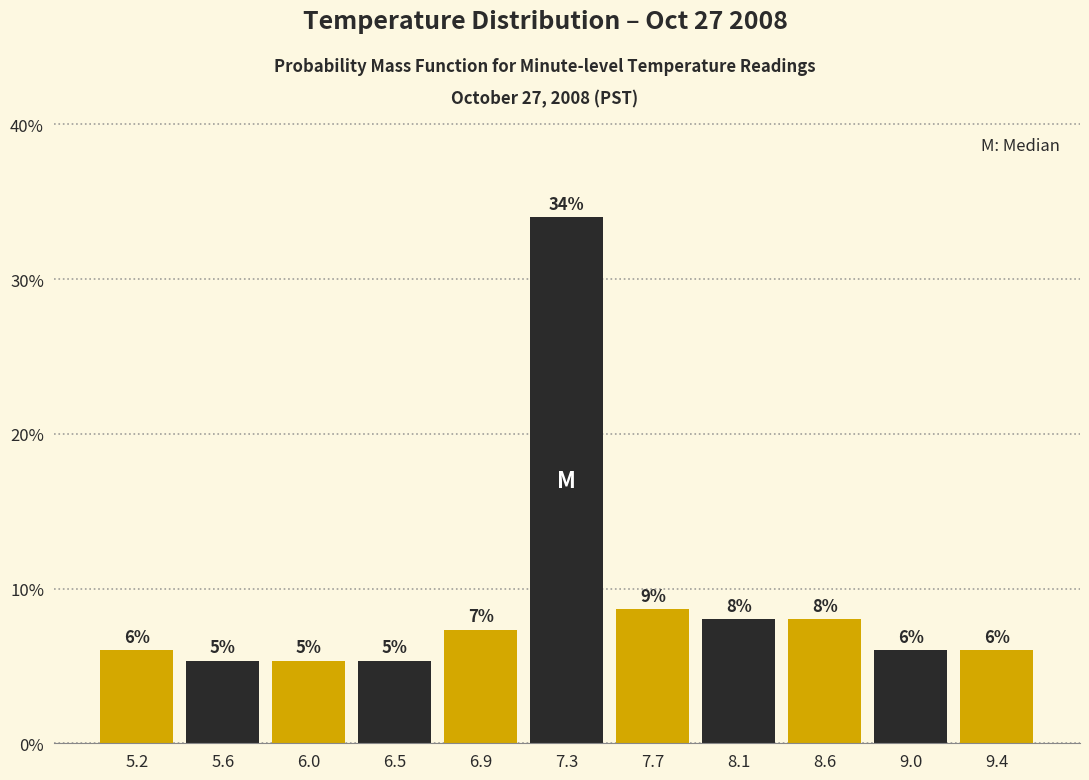

Over which range of the x-axis is the bar tallest?

7.10 to 7.50